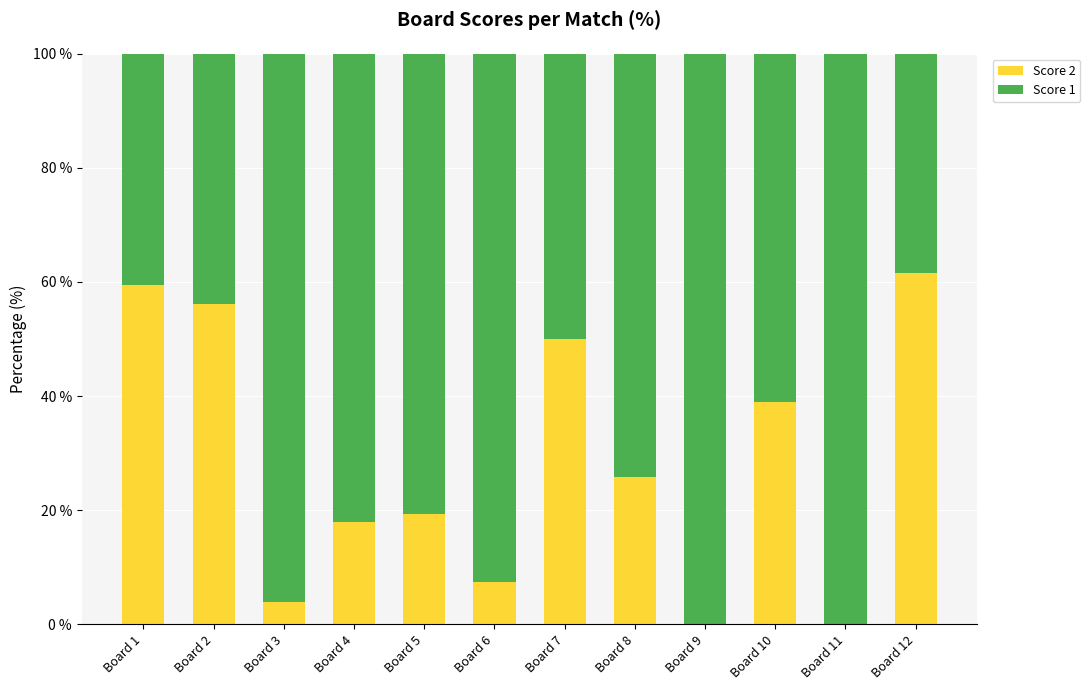

How many series are shown in this chart?

2